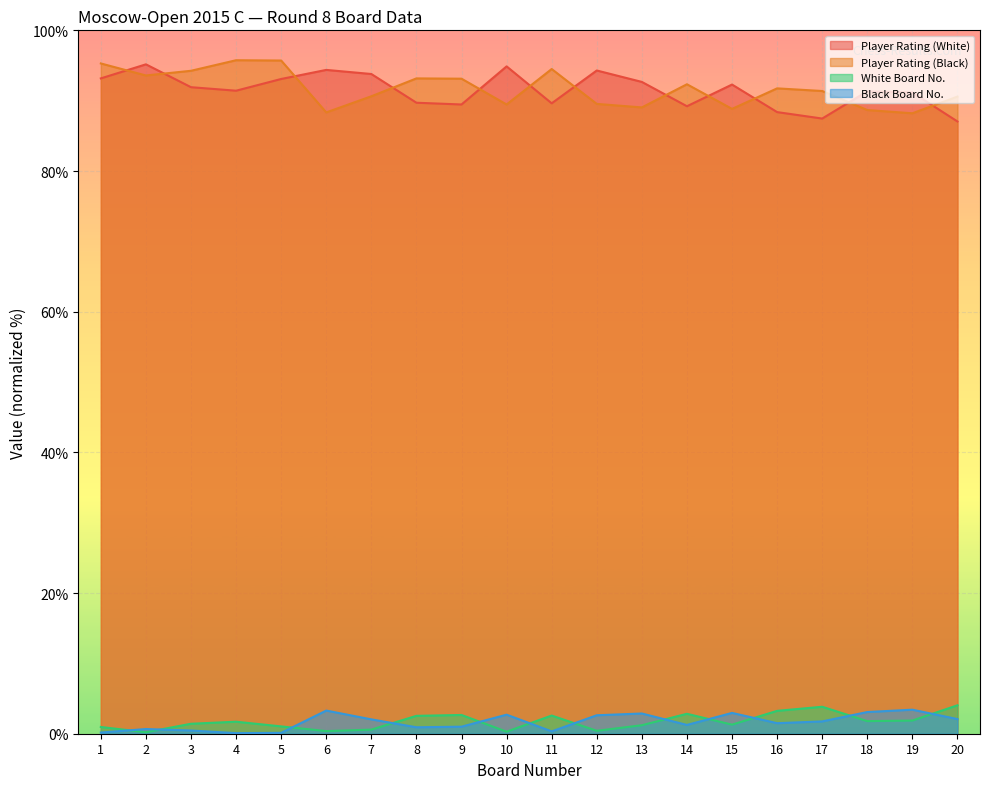

True or false: Player Rating (Black) and White Board No. cross at least once.

False